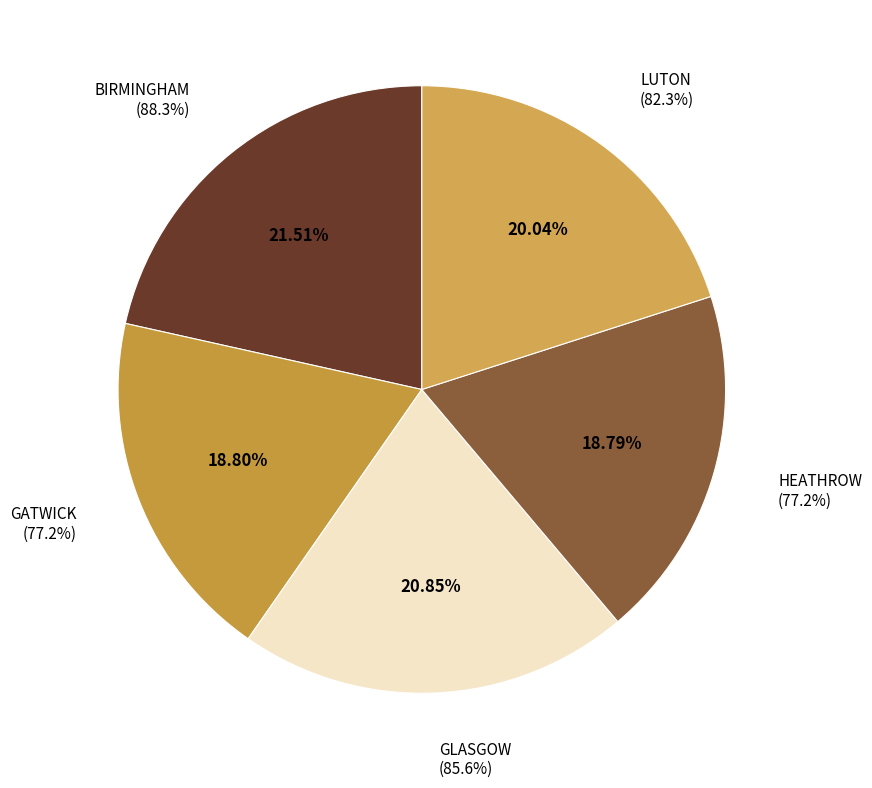

Rank the categories by value from highest to lowest.

BIRMINGHAM, GLASGOW, LUTON, GATWICK, HEATHROW